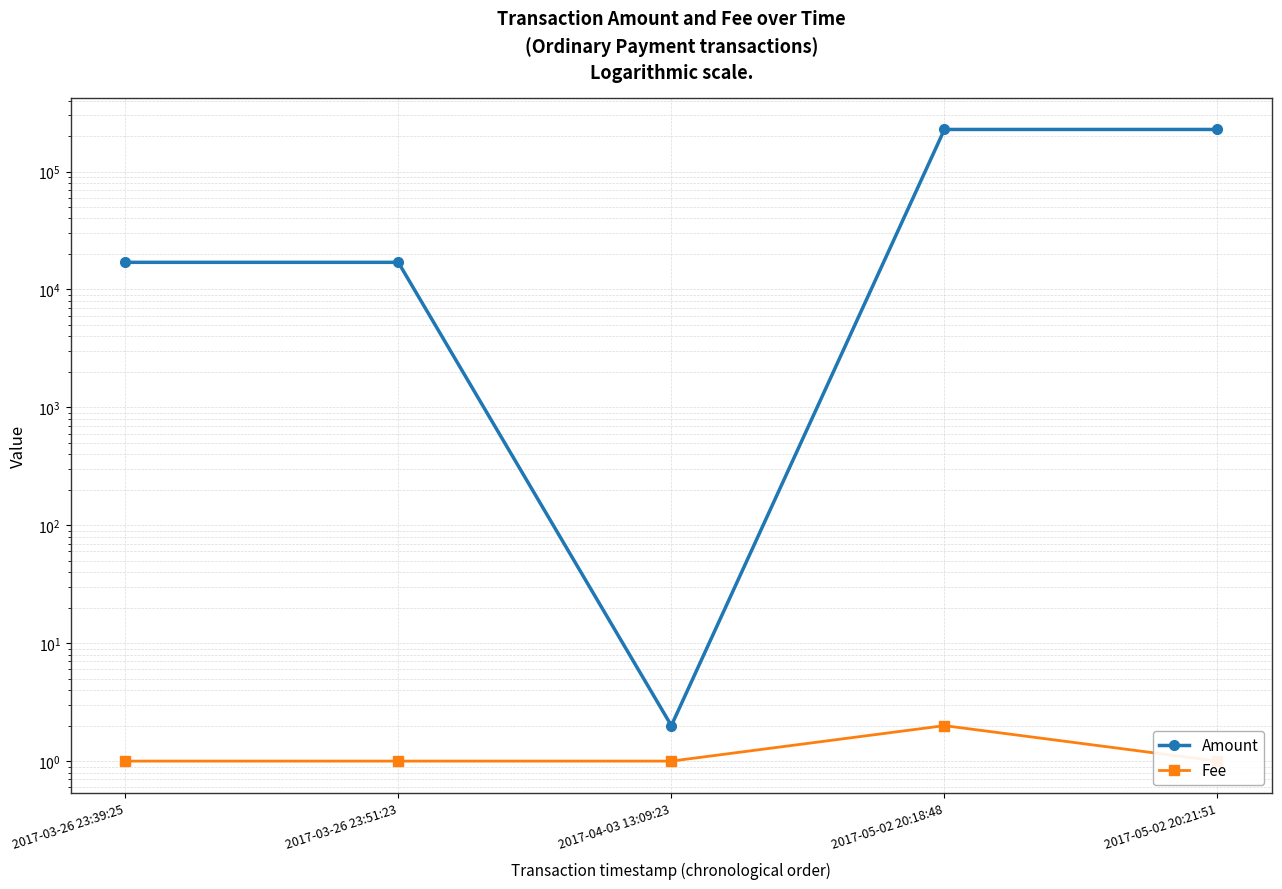

At which label is Fee closest to 1?

2017-03-26 23:39:25